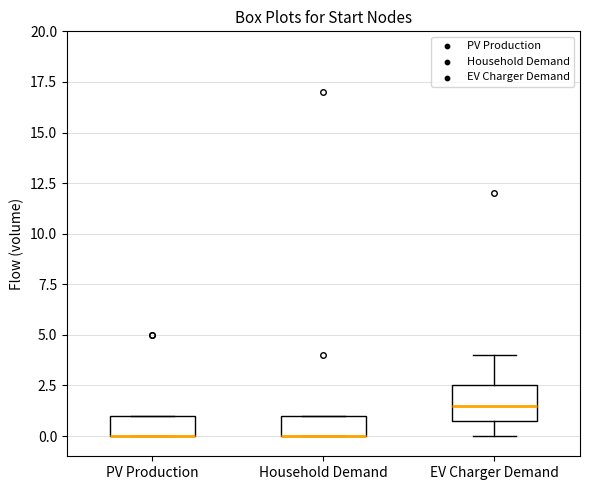

Reading left to right, read every box against the y-axis: the position of its median line, the range the box covers, and the ends of its whiskers. The values are not printed on the chart, so give them approximately, as read against the axis.

PV Production: median 0.0 (drawn on the box's lower edge), box 0.0 to 1.0, whiskers 0.0 to 1.0
Household Demand: median 0.0 (drawn on the box's lower edge), box 0.0 to 1.0, whiskers 0.0 to 1.0
EV Charger Demand: median 1.5, box 1.0 to 2.5, whiskers 0.0 to 4.0